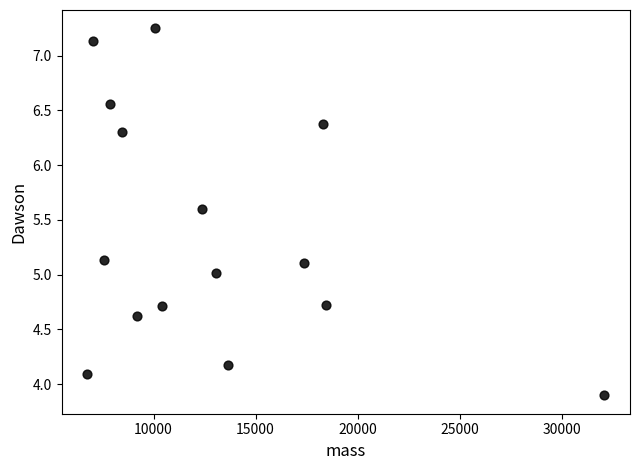

What is the range of Y values (max minus min)?

3.4